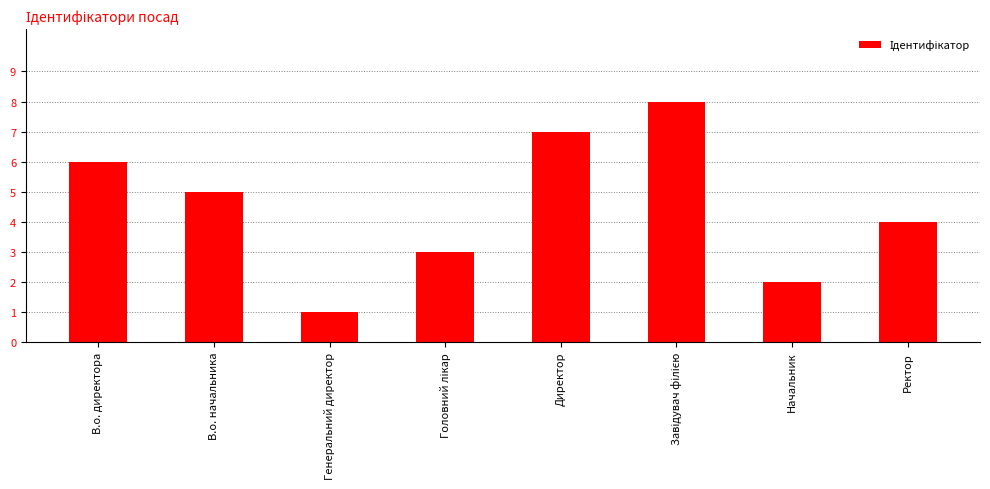

Where does the data first go above 5?

В.о. директора